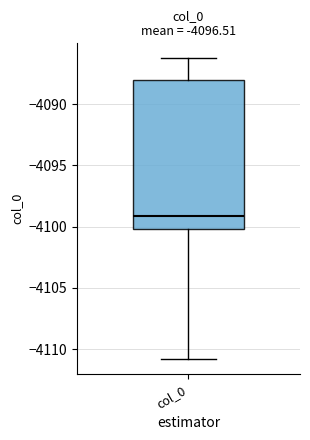

Transcribe this box plot: give where the median line is, the range the box spans, and where the two whiskers end, as read against the y-axis. The values are not printed on the chart, so give them approximately, as read against the axis.

median -4099.0, box -4100.0 to -4088.0, whiskers -4111.0 to -4086.5